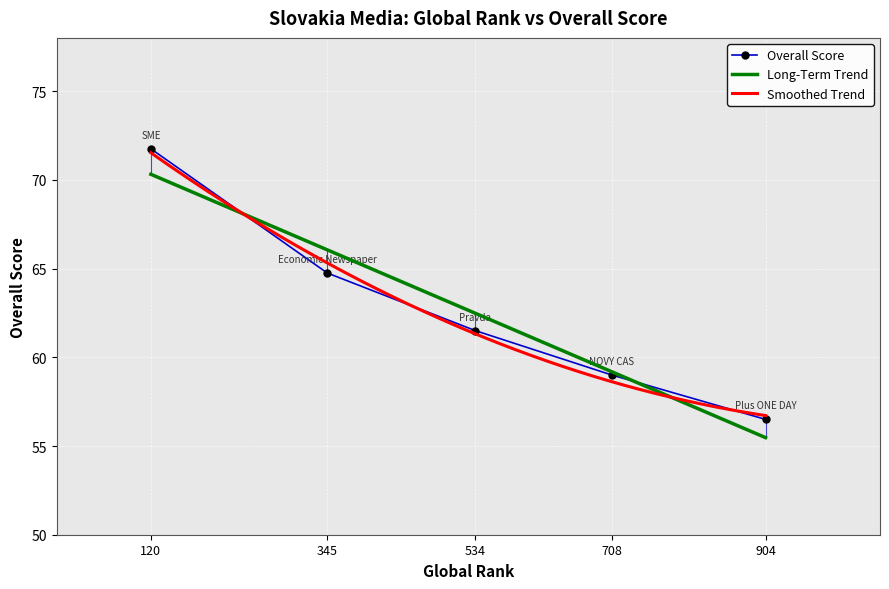

The value at 708 is 59.0. True or false?

True